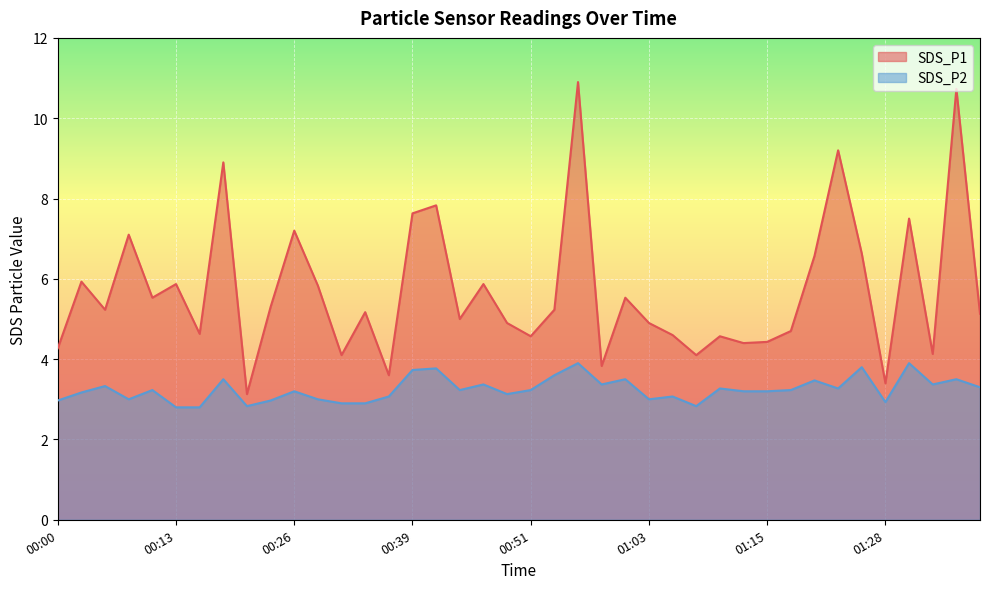

At which category does SDS_P1 reach its first local valley?

00:05